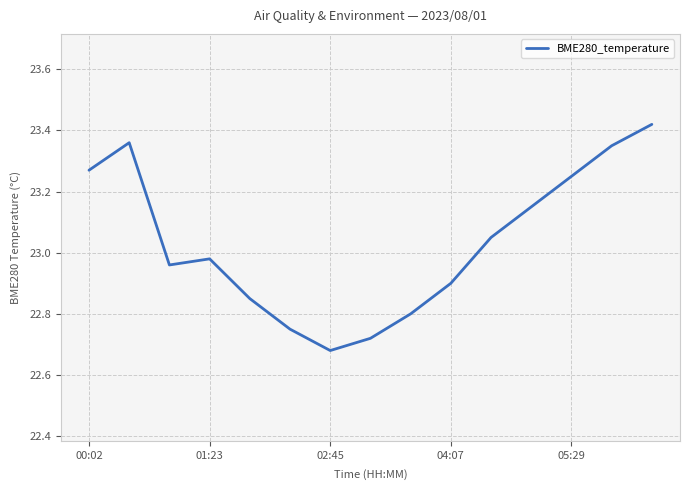

What is the difference between the maximum and second lowest values?

0.7